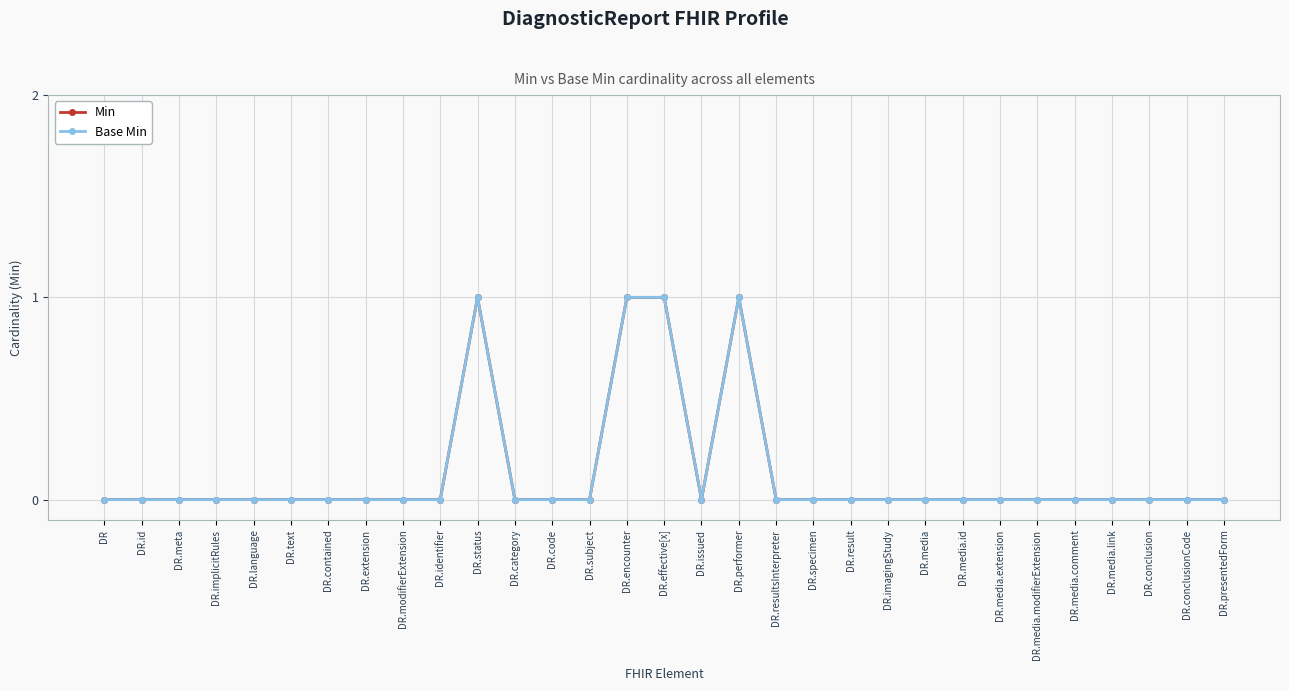

The Min series shows -1 at DR.category. True or false?

False